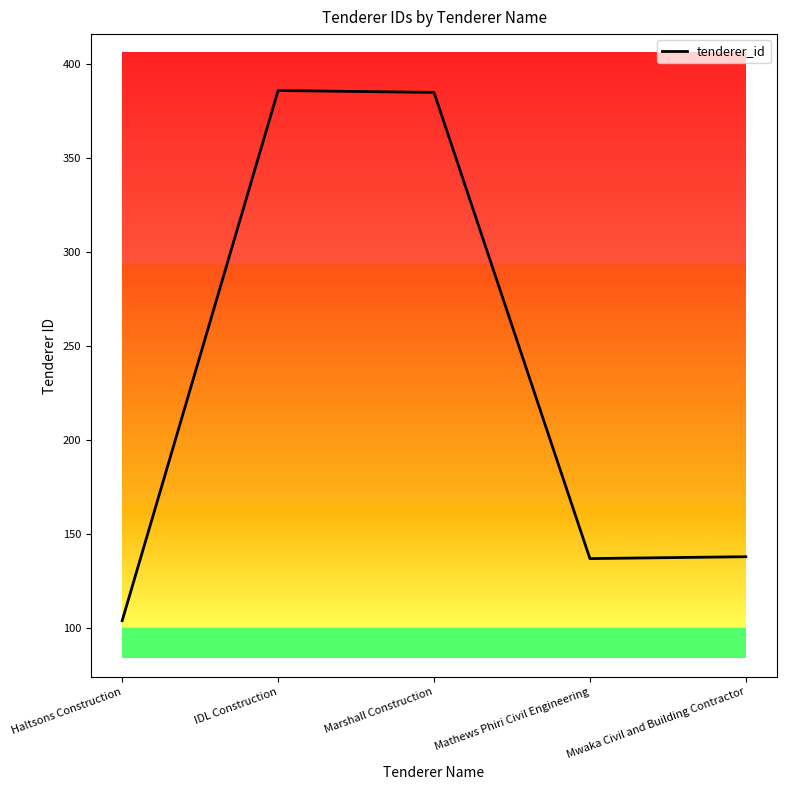

Where is the first local minimum?

Mathews Phiri Civil Engineering